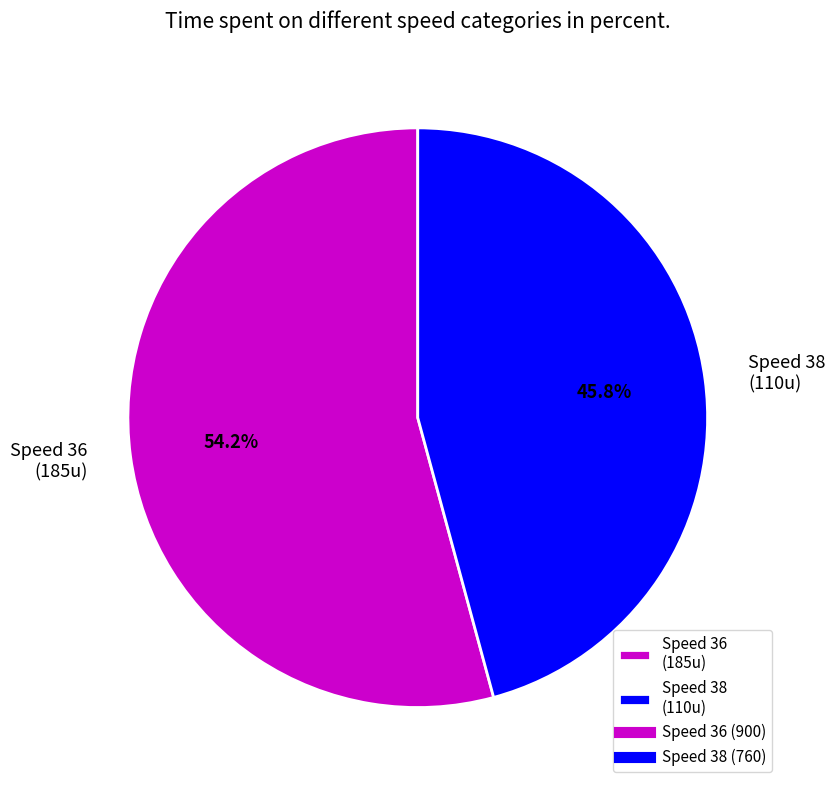

Combined, do Speed 36 (185u) and Speed 38 (110u) account for over 50%?

Yes